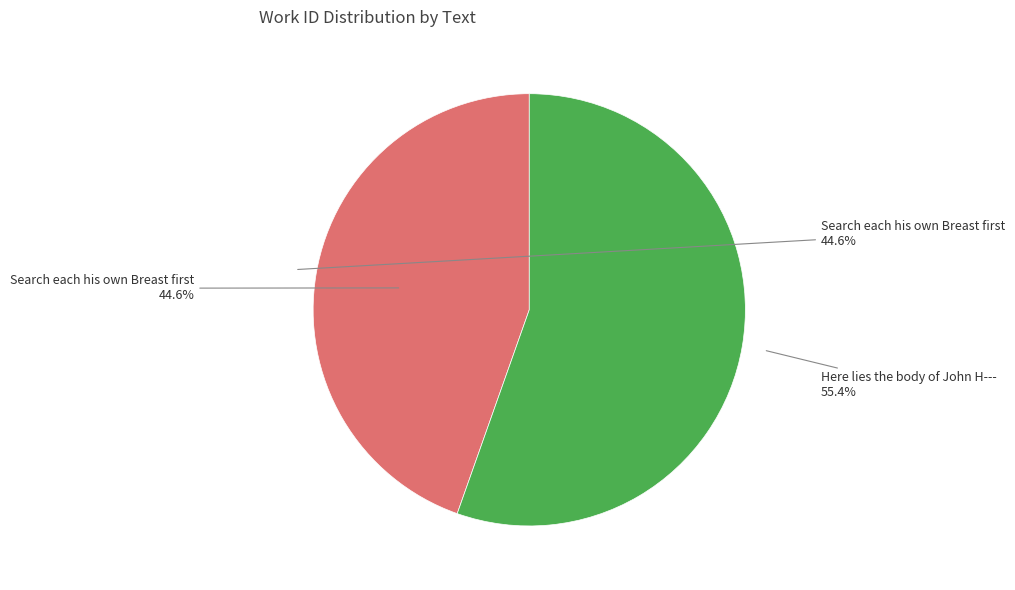

How many segments does this pie chart have?

2